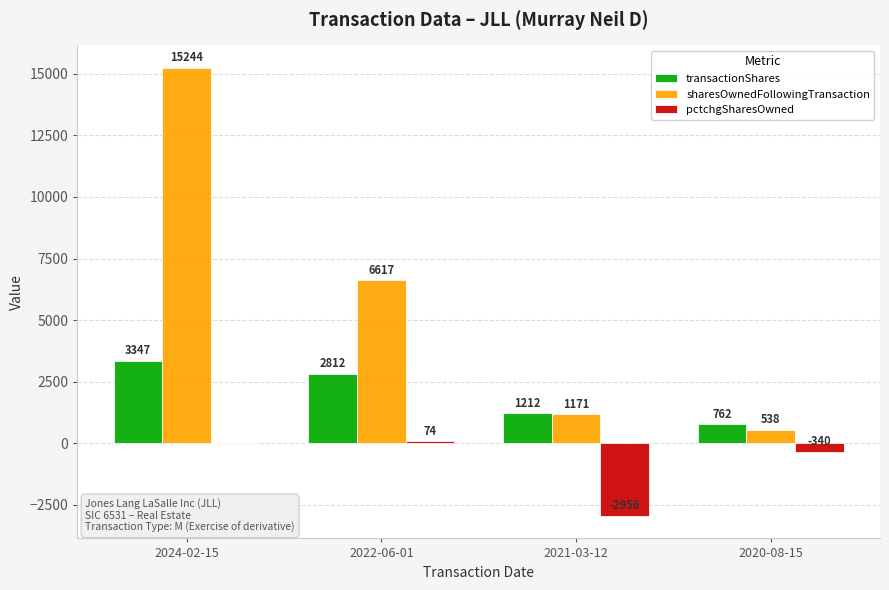

Is it true that transactionShares equals 2812 at 2022-06-01?

True